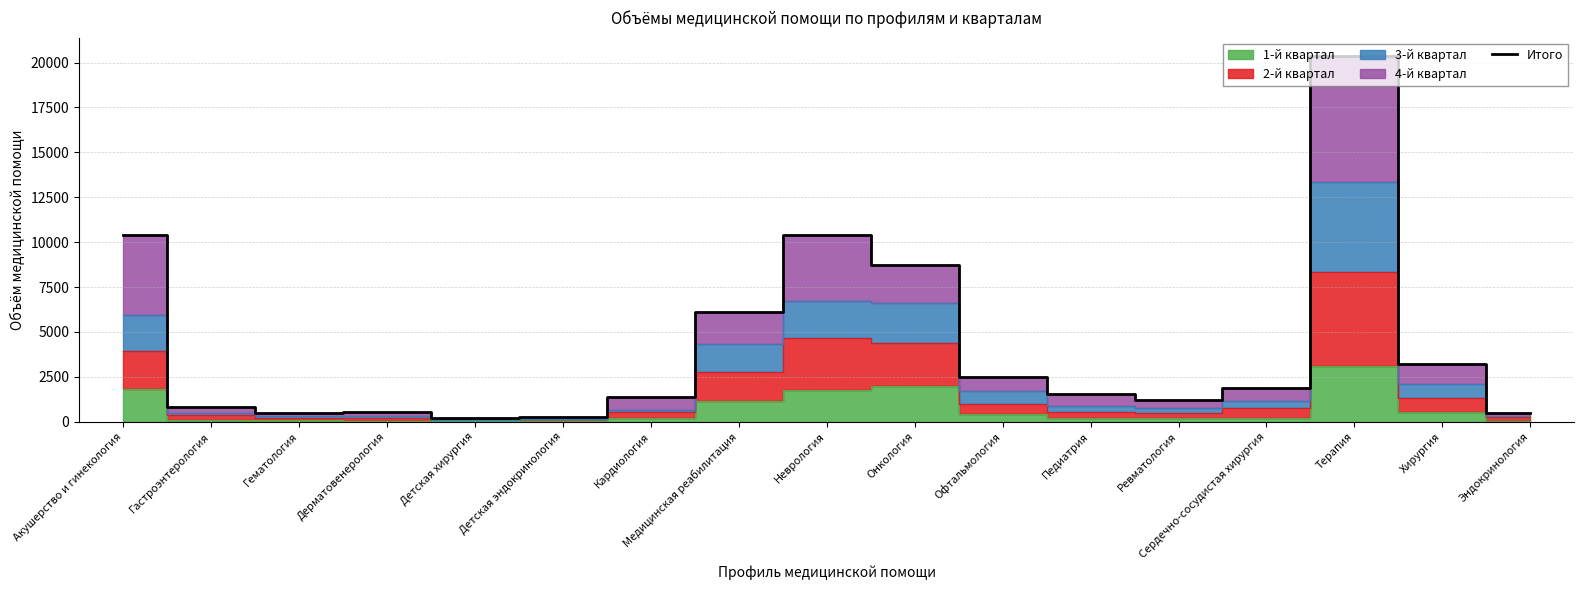

Reading right to left, extract all data points from this chart.

Эндокринология=475	Хирургия=3195	Терапия=20371	Сердечно-сосудистая хирургия=1889	Ревматология=1187	Педиатрия=1531	Офтальмология=2503	Онкология=8734	Неврология=10403	Медицинская реабилитация=6103	Кардиология=1368	Детская эндокринология=265	Детская хирургия=179	Дерматовенерология=512	Гематология=480	Гастроэнтерология=804	Акушерство и гинекология=10371